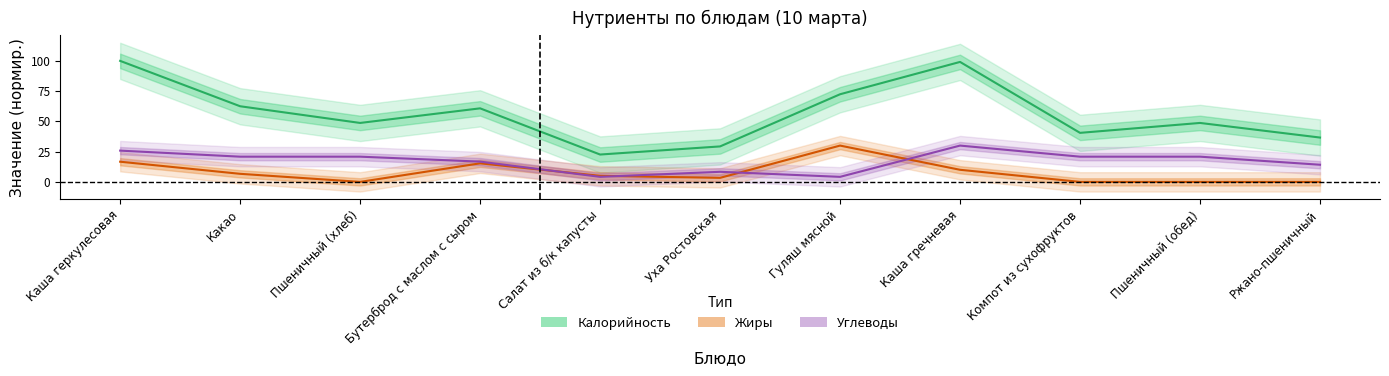

Which series has the widest spread of values?

Калорийность